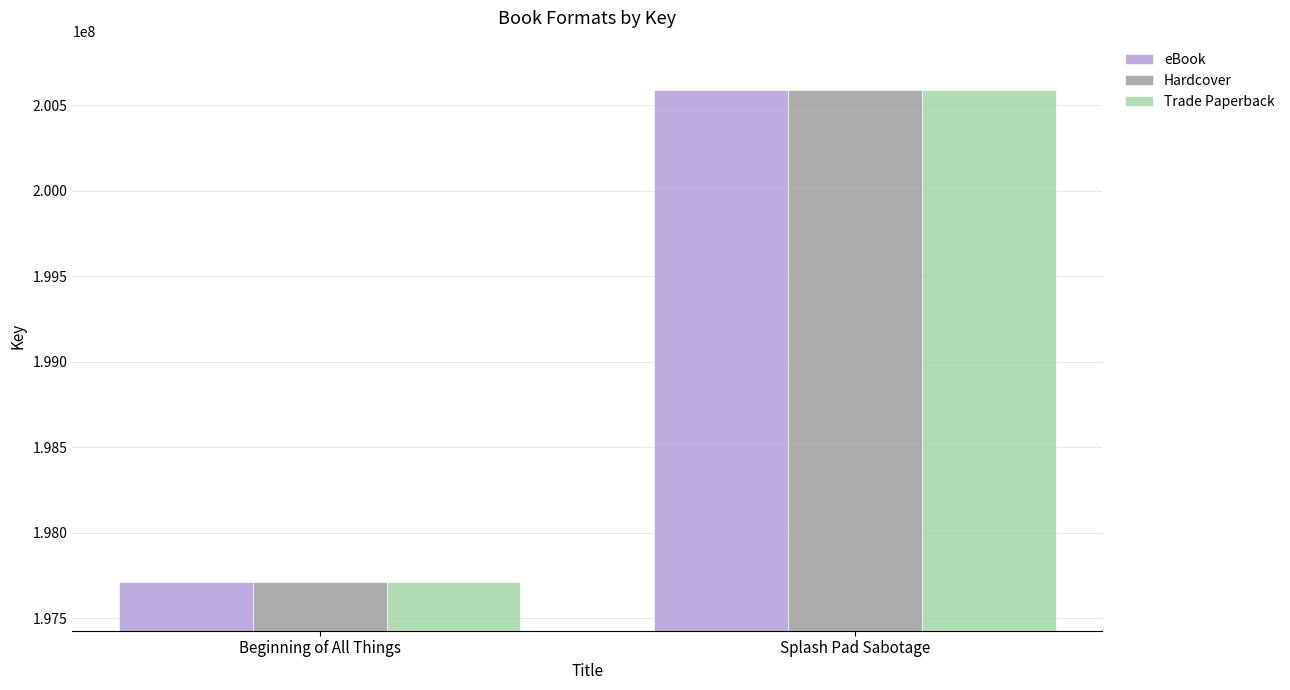

List the labels in order of Hardcover value, smallest first.

Beginning of All Things, Splash Pad Sabotage